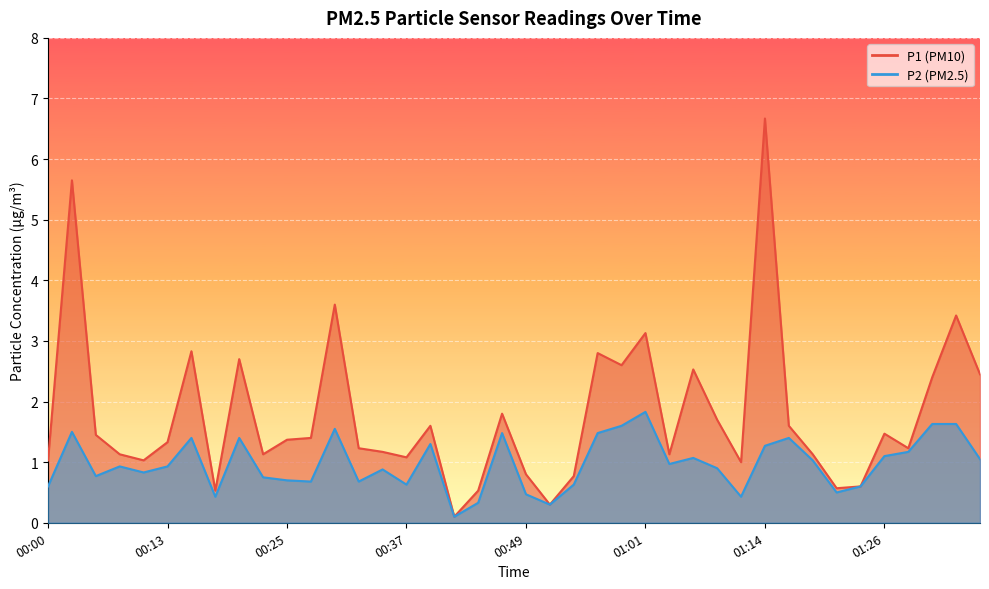

What is the total value across all series at 01:31?

4.0